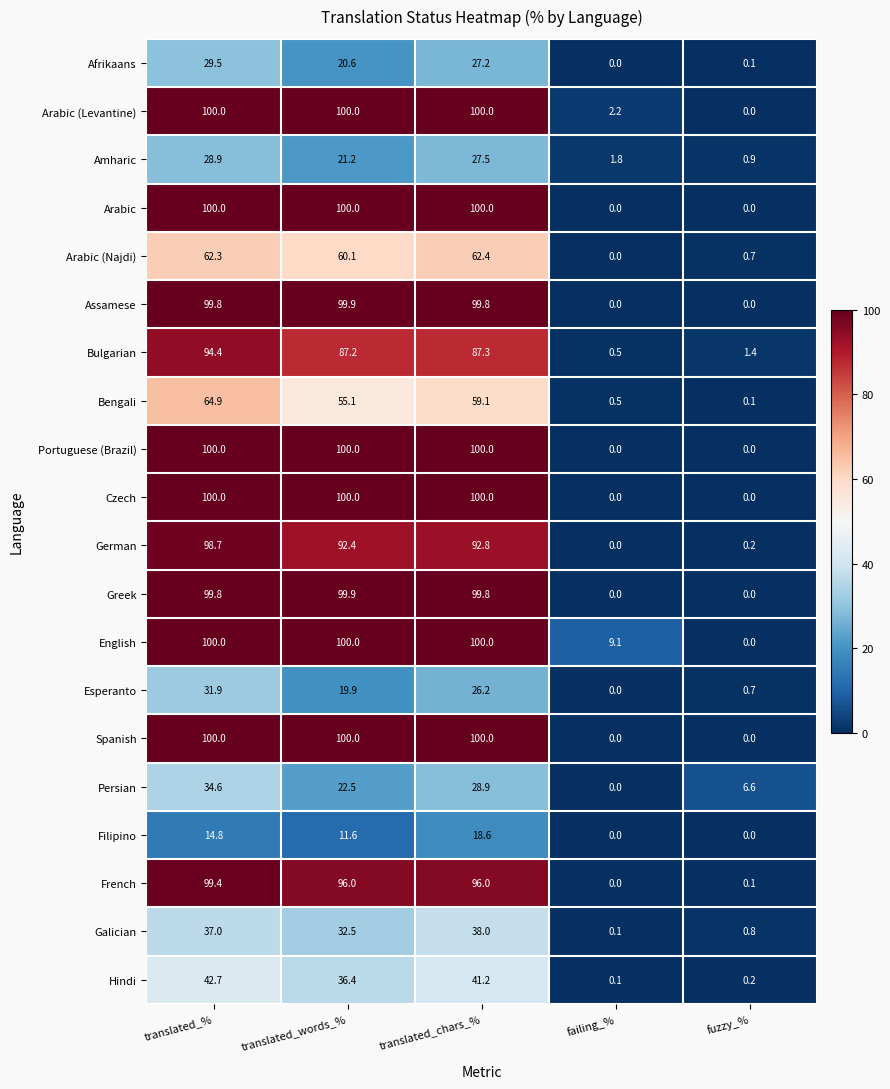

What is the difference between the Bengali values at translated_words_% and translated_%?

9.8